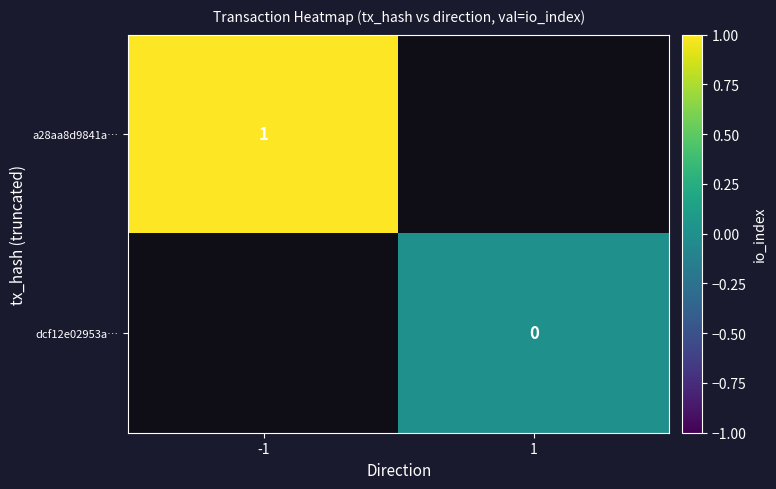

At how many categories does at least one series exceed 0?

1